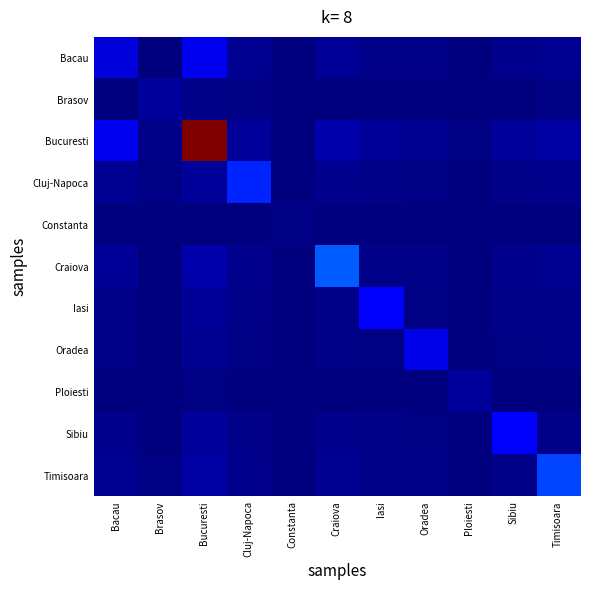

Between Sibiu and Oradea, which is larger?

Sibiu